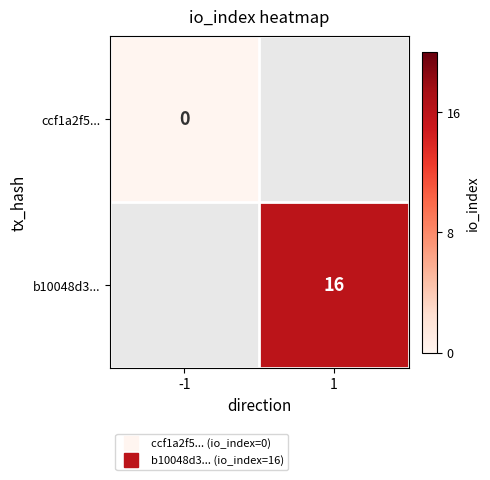

Is the value of b10048d3... at 1 greater than the value of ccf1a2f5... at -1?

Yes